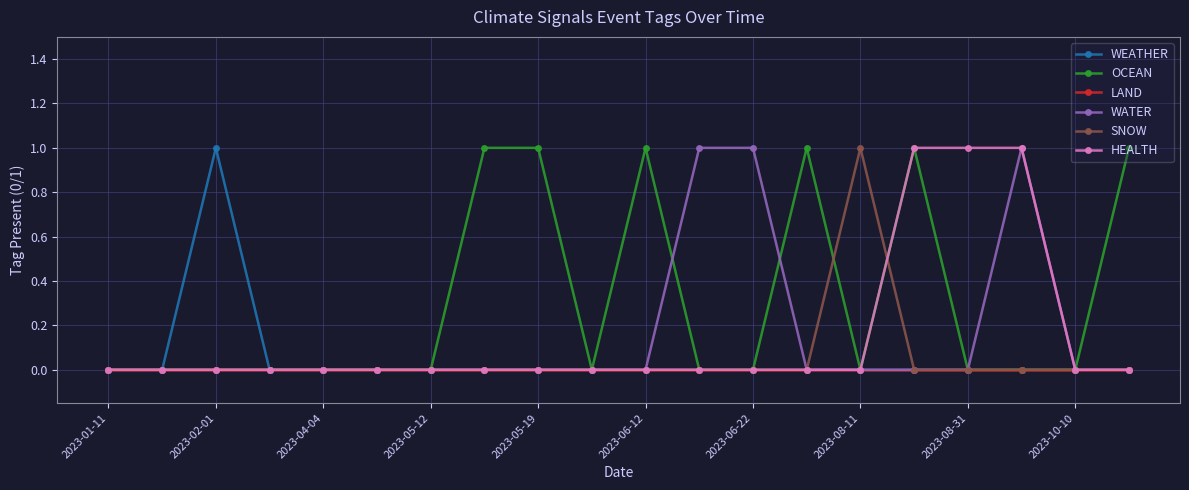

Which series has the widest spread of values?

WEATHER